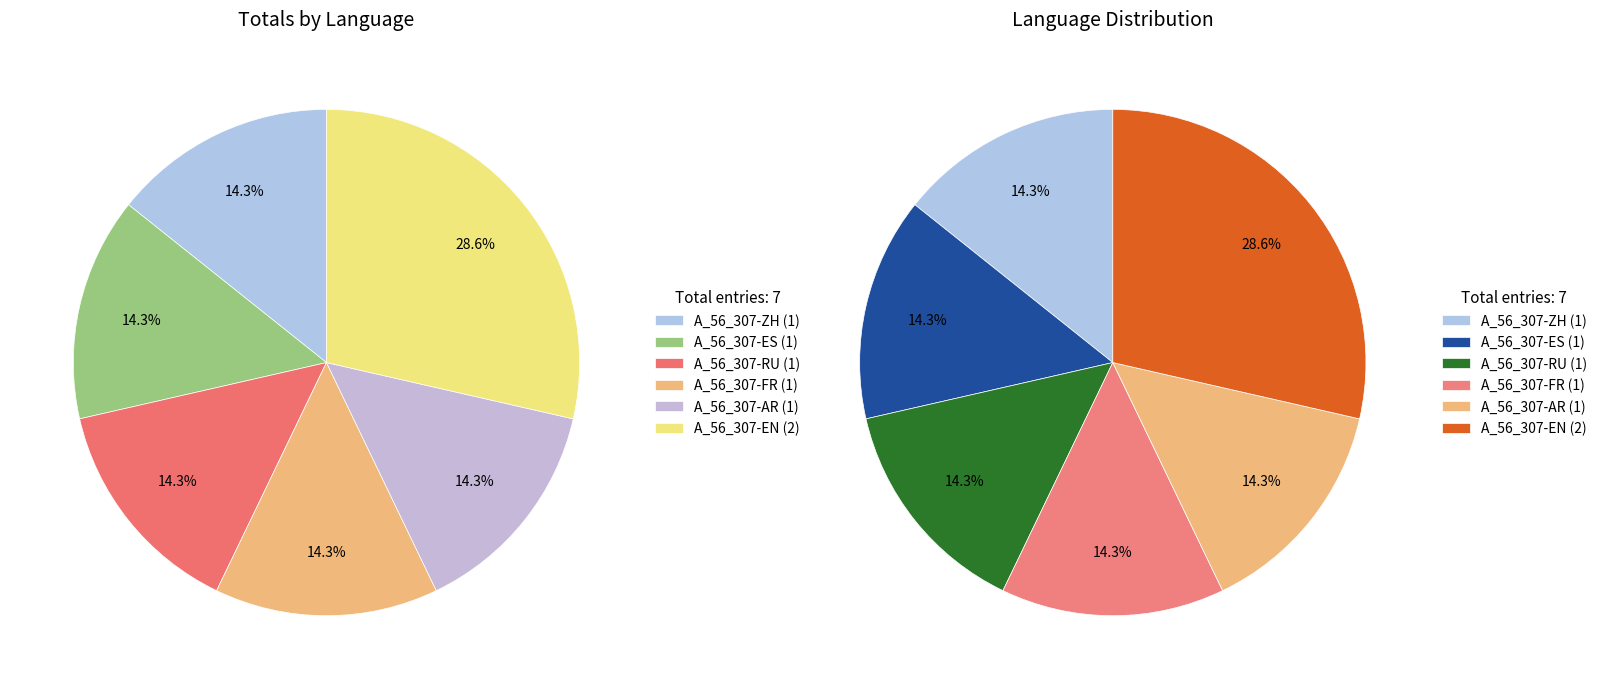

What percentage is NOT represented by RU?

85.7%